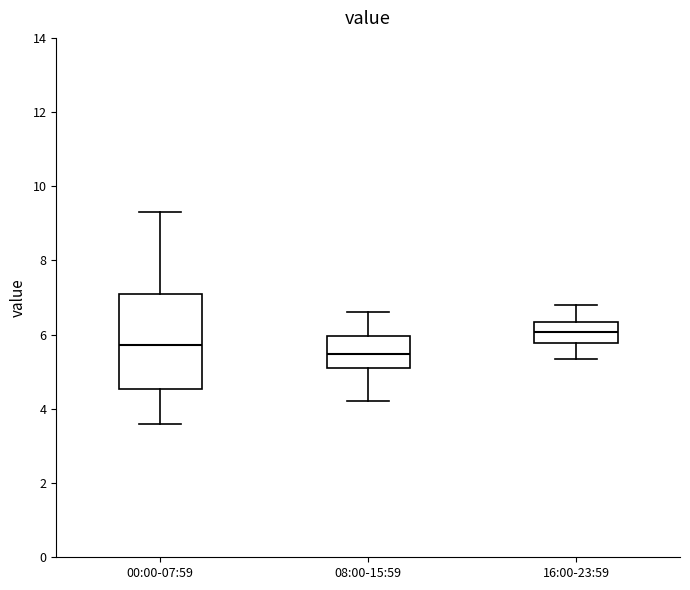

Reading left to right, read every box against the y-axis: the position of its median line, the range the box covers, and the ends of its whiskers. The values are not printed on the chart, so give them approximately, as read against the axis.

00:00-07:59: median 5.8, box 4.6 to 7.0, whiskers 3.6 to 9.4
08:00-15:59: median 5.4, box 5.2 to 6.0, whiskers 4.2 to 6.6
16:00-23:59: median 6.0, box 5.8 to 6.4, whiskers 5.4 to 6.8